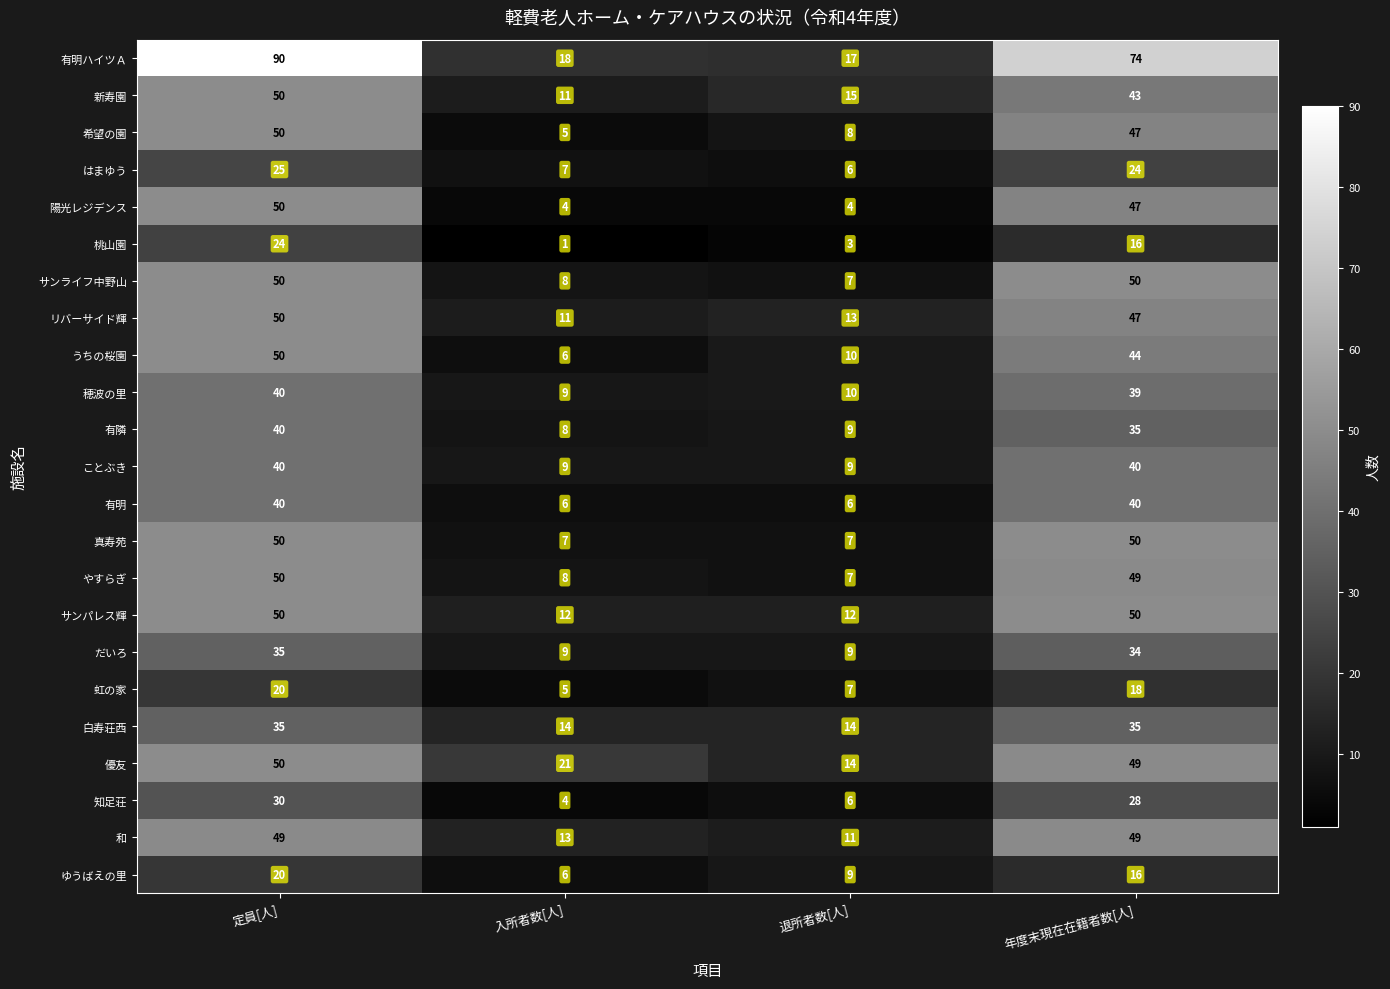

True or false: ことぶき has a value of 67 at 定員[人].

False